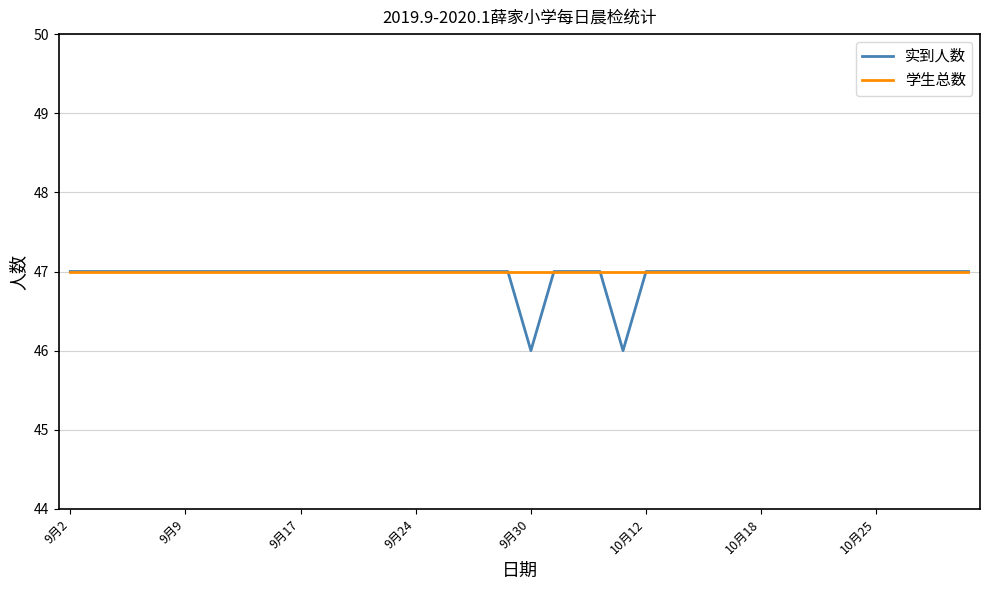

What is the maximum value for 学生总数?

47